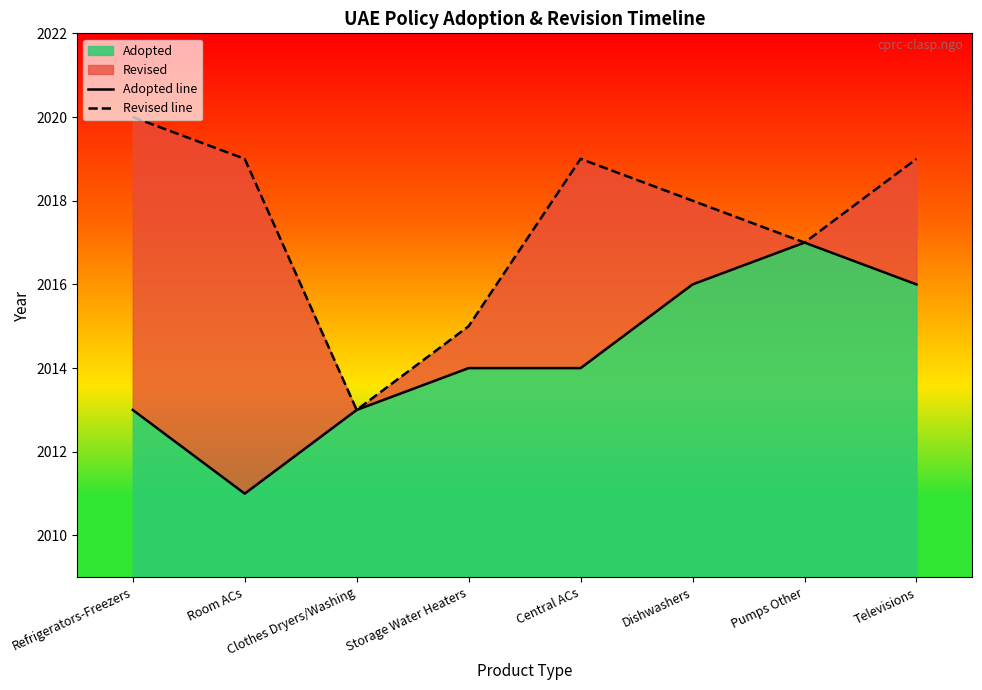

The Revised line series shows 2019 at Central ACs. True or false?

True